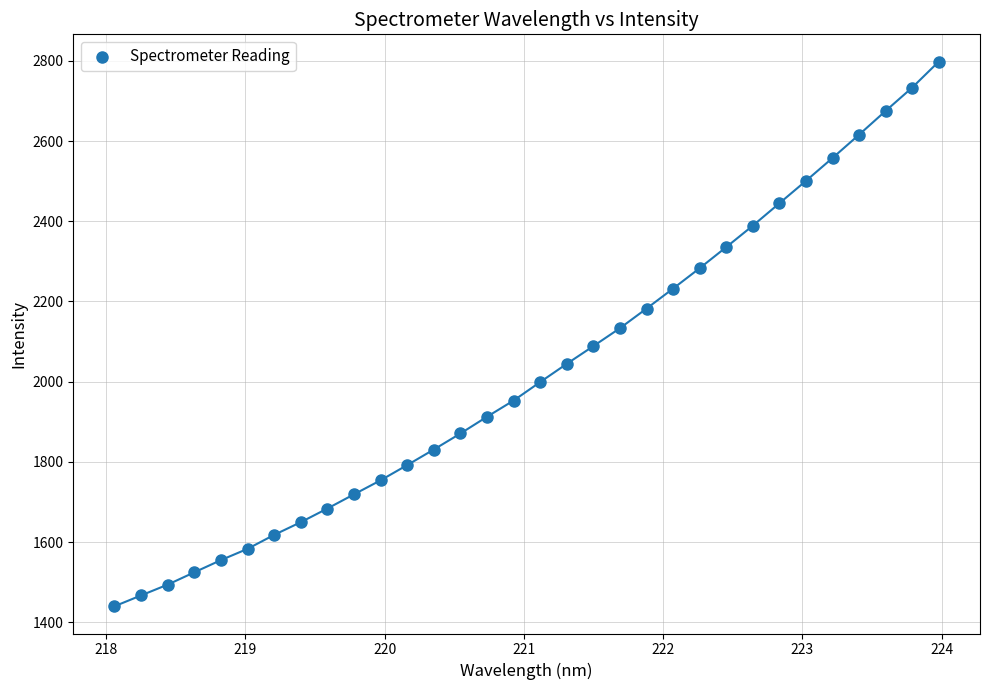

What is the range of Y values (max minus min)?

1358.2